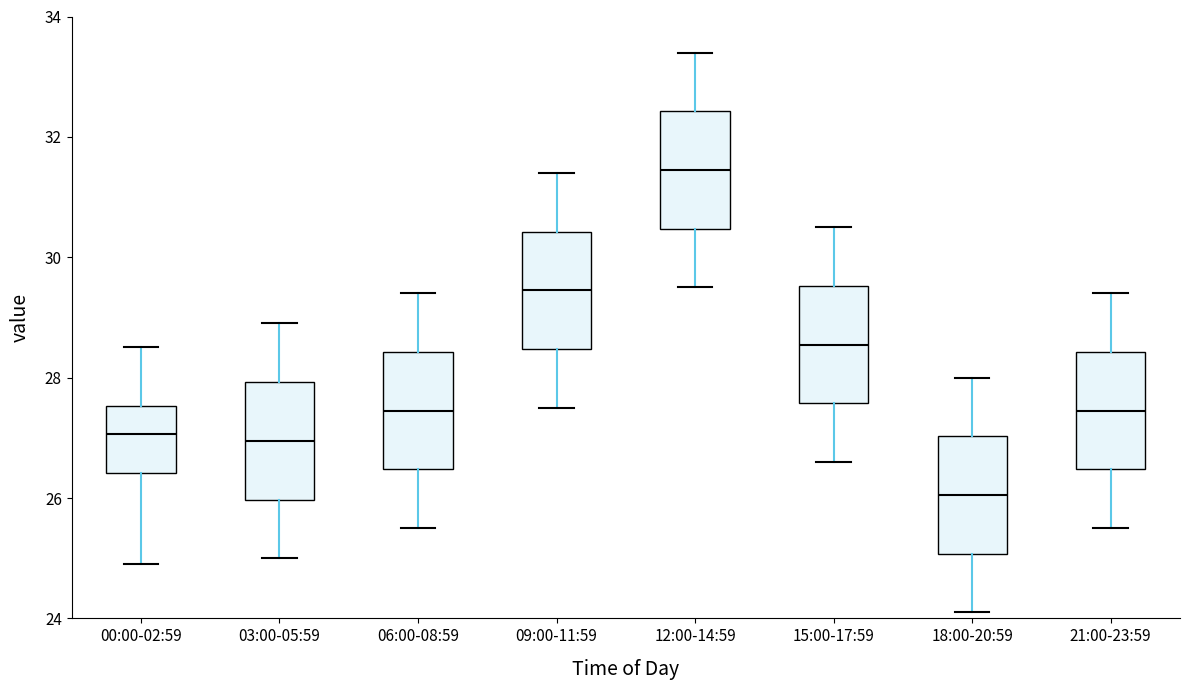

Reading left to right, read every box against the y-axis: the position of its median line, the range the box covers, and the ends of its whiskers. The values are not printed on the chart, so give them approximately, as read against the axis.

00:00-02:59: median 27.0, box 26.4 to 27.6, whiskers 25.0 to 28.6
03:00-05:59: median 27.0, box 26.0 to 28.0, whiskers 25.0 to 29.0
06:00-08:59: median 27.4, box 26.4 to 28.4, whiskers 25.6 to 29.4
09:00-11:59: median 29.4, box 28.4 to 30.4, whiskers 27.6 to 31.4
12:00-14:59: median 31.4, box 30.4 to 32.4, whiskers 29.6 to 33.4
15:00-17:59: median 28.6, box 27.6 to 29.6, whiskers 26.6 to 30.6
18:00-20:59: median 26.0, box 25.0 to 27.0, whiskers 24.2 to 28.0
21:00-23:59: median 27.4, box 26.4 to 28.4, whiskers 25.6 to 29.4